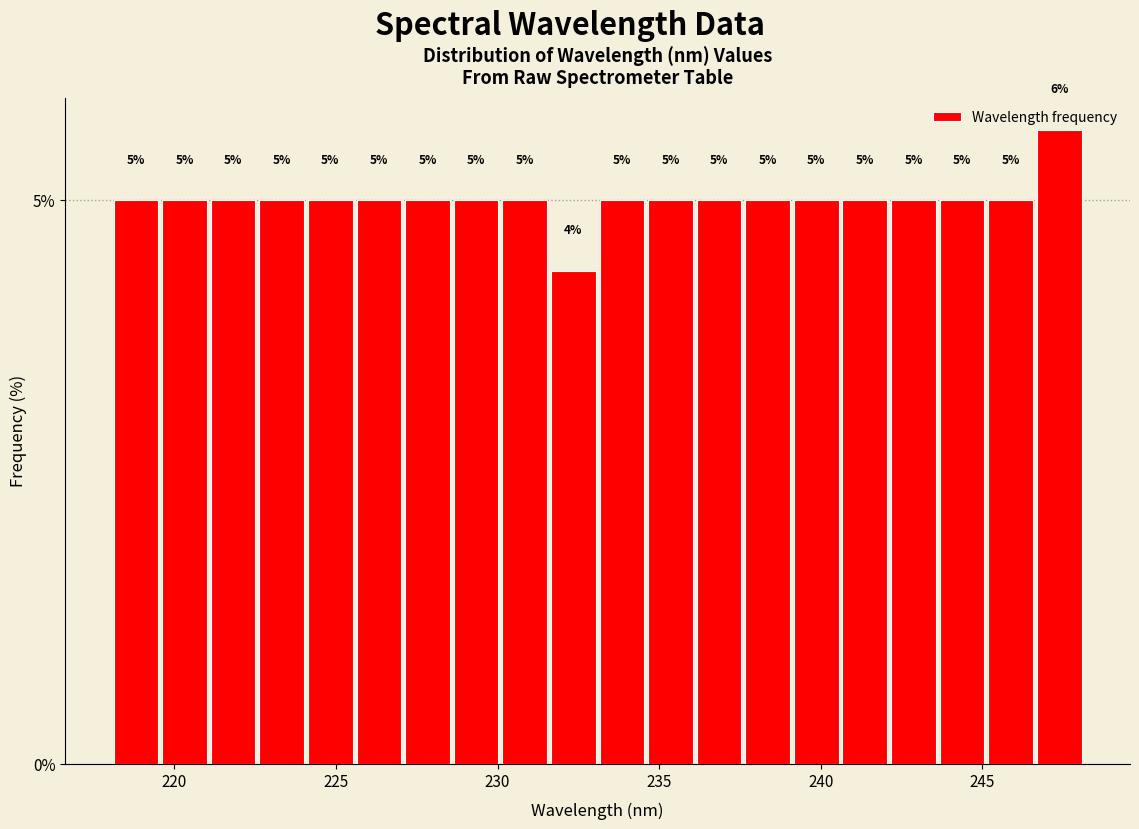

Around what value on the x-axis is the tallest bar? Give the approximate position of its centre, as read against the axis.

247.5